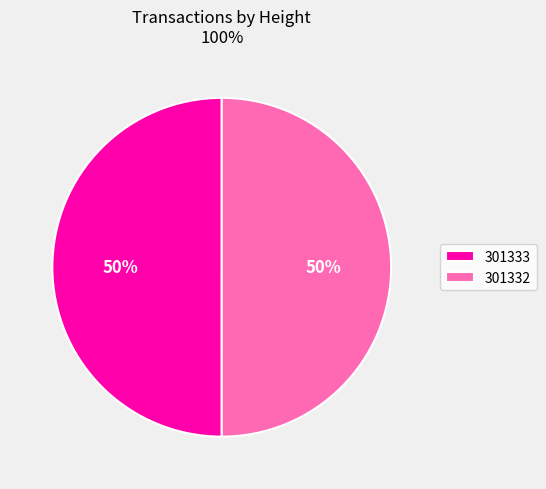

True or false: 301332 accounts for 57% of the total.

False